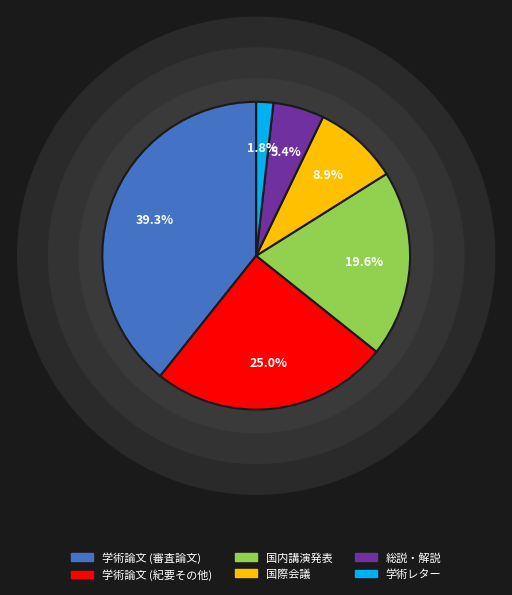

Approximately how many times larger is the value at 学術レター compared to 国内講演発表?

0.1